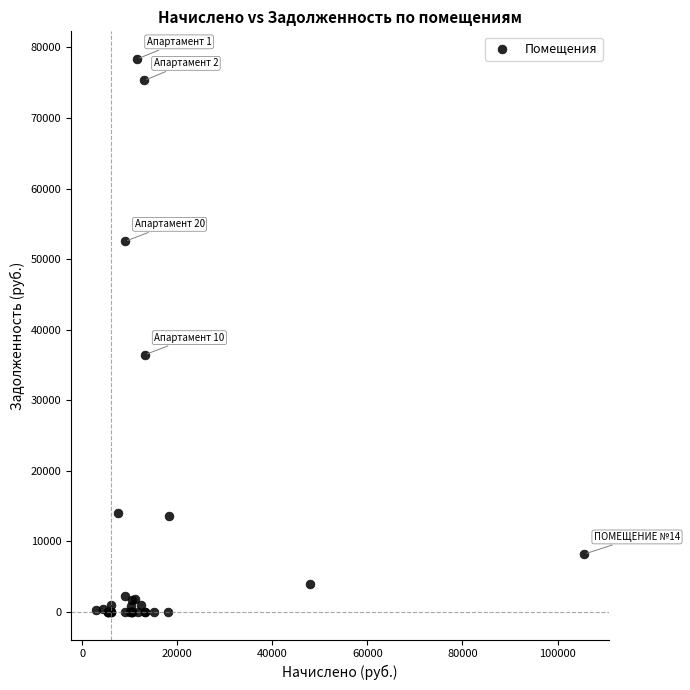

What Y value in the scatter plot is closest to 39178?

36432.0